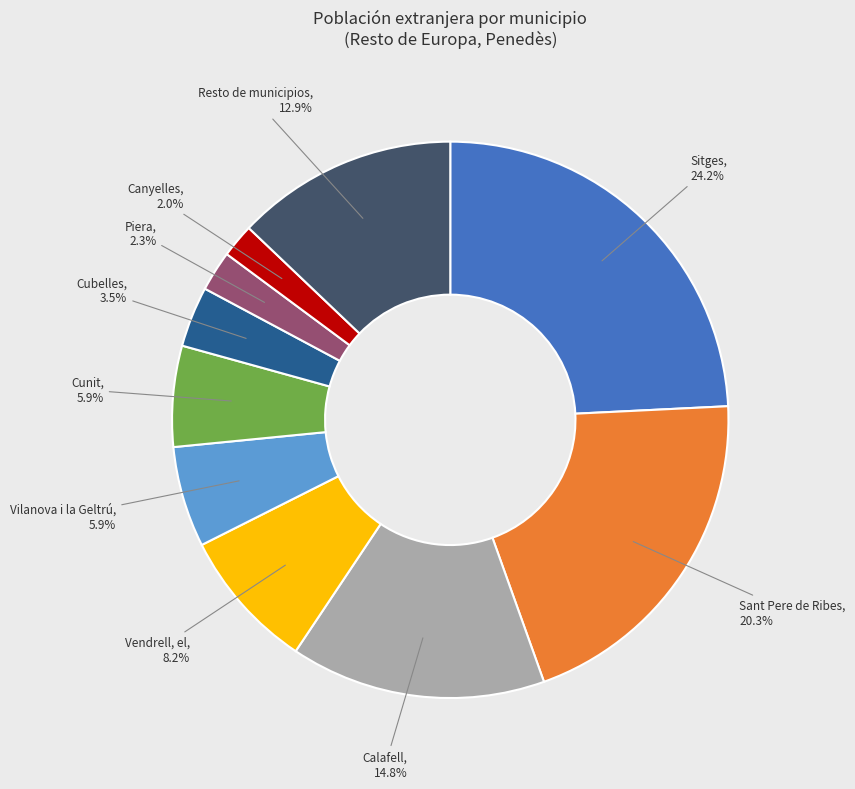

Is there any slice that represents more than half of the pie?

No